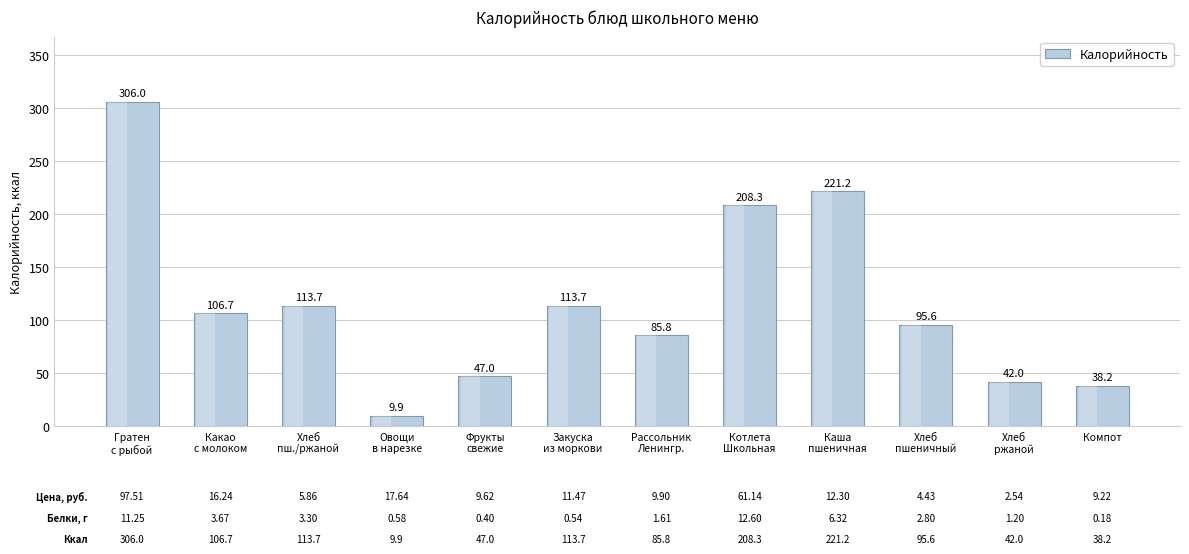

What position from the left is Хлеб
пшеничный?

10